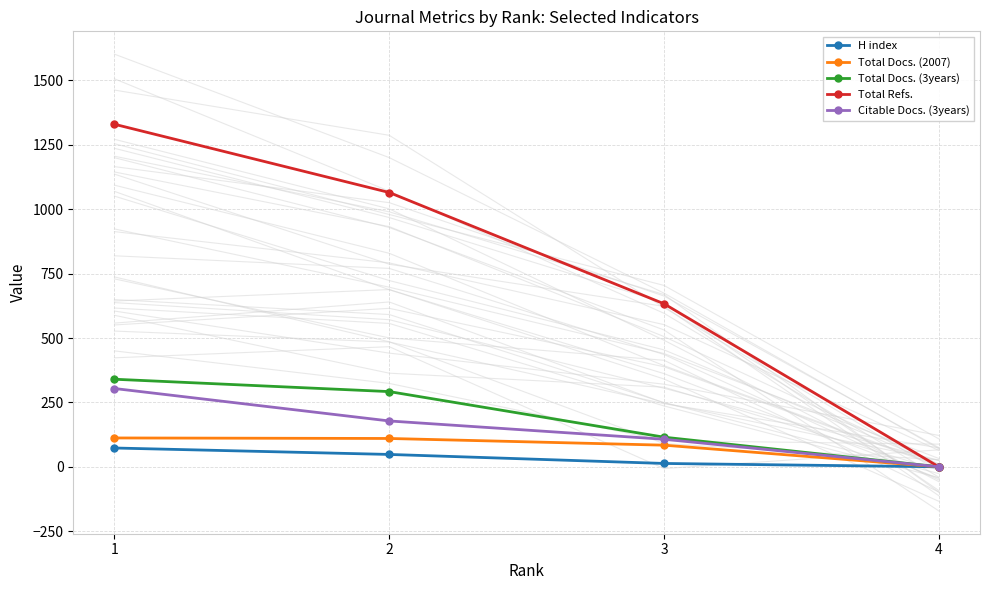

Reading left to right, list all the values displayed in this chart.

H index: 73	48	13	0
Total Docs. (2007): 112	110	84	0
Total Docs. (3years): 340	292	115	0
Total Refs.: 1330	1065	633	0
Citable Docs. (3years): 304	178	107	0